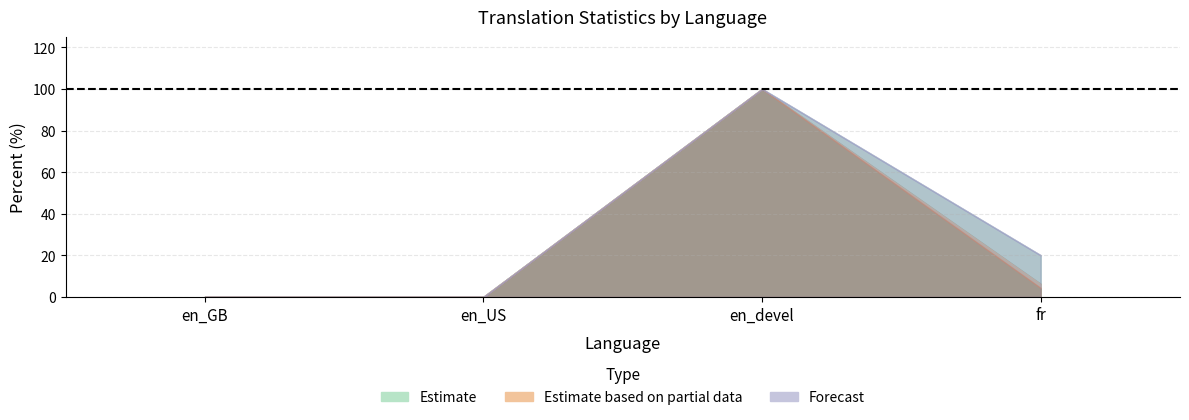

At which category is the sum across all series the highest?

en_devel